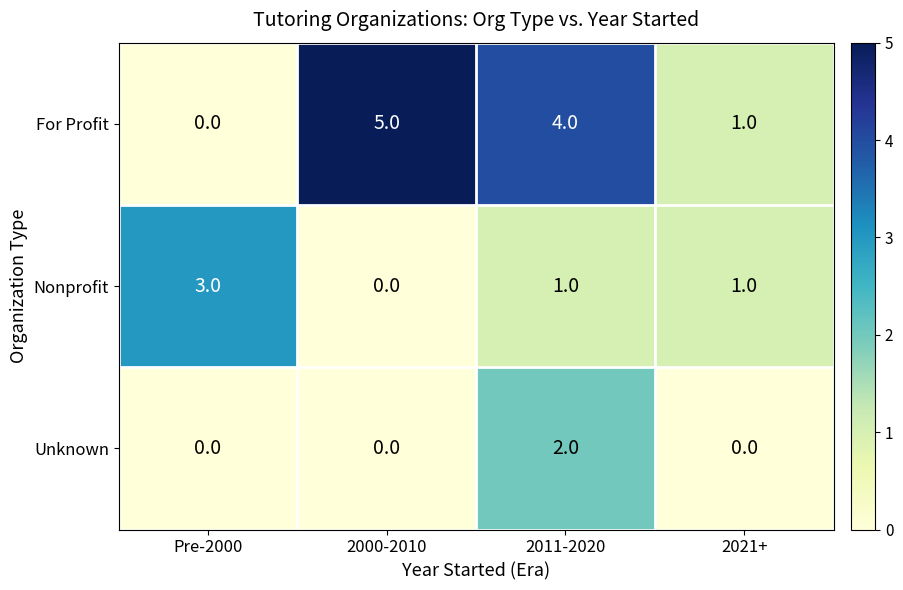

What is the sum of all For Profit values?

10